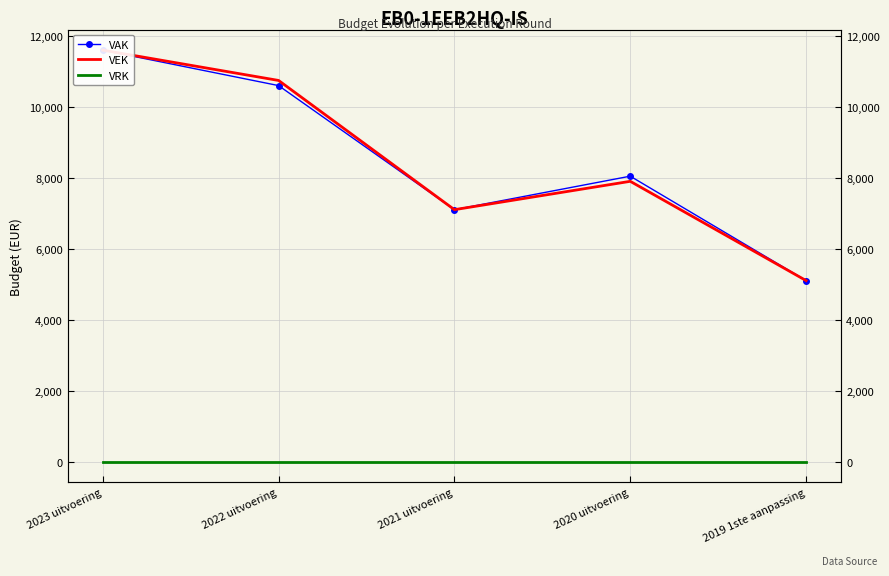

How many distinct data groups are displayed?

3